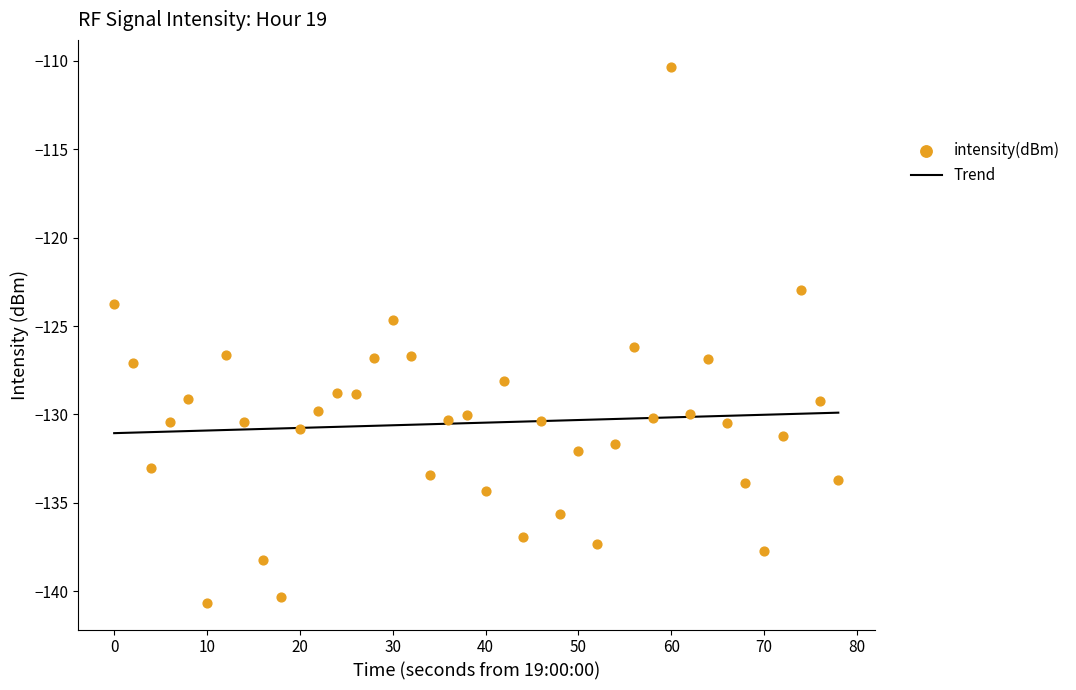

What Y value in the scatter plot is closest to -125?

-124.7